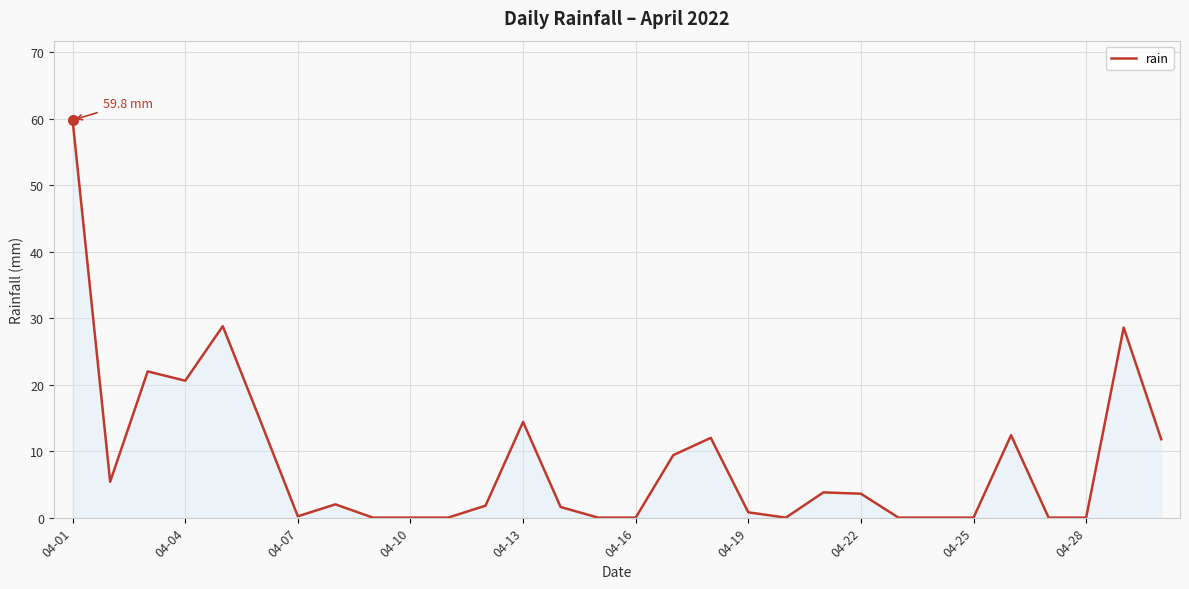

What is the maximum value shown in the chart?

59.8